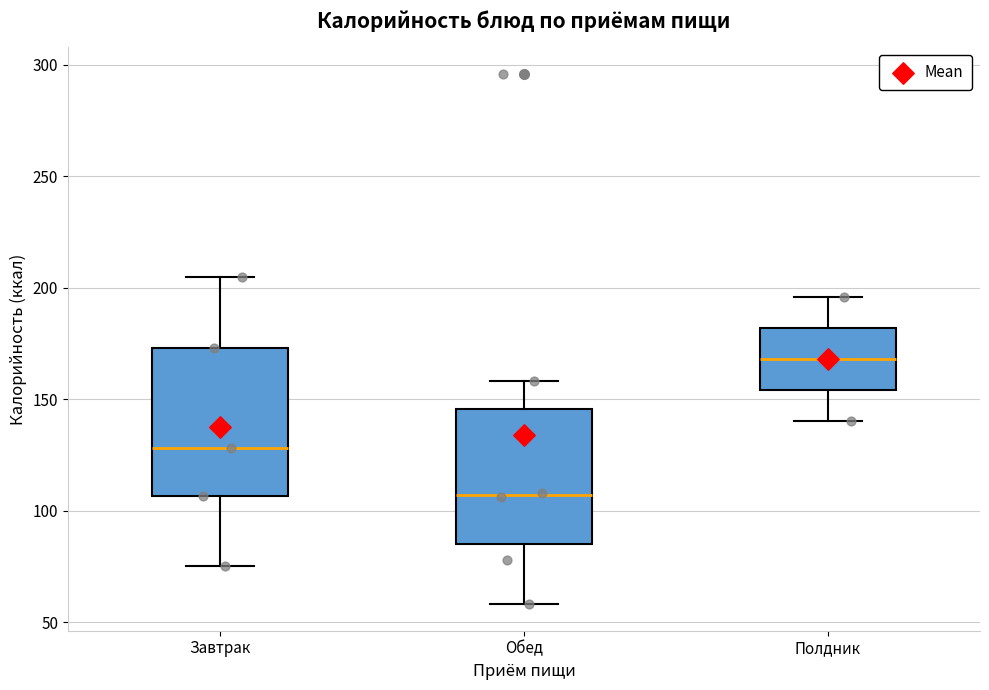

Reading left to right, read every box against the y-axis: the position of its median line, the range the box covers, and the ends of its whiskers. The values are not printed on the chart, so give them approximately, as read against the axis.

Завтрак: median 130, box 105 to 175, whiskers 75 to 205
Обед: median 105, box 85 to 145, whiskers 60 to 160
Полдник: median 170, box 155 to 180, whiskers 140 to 195